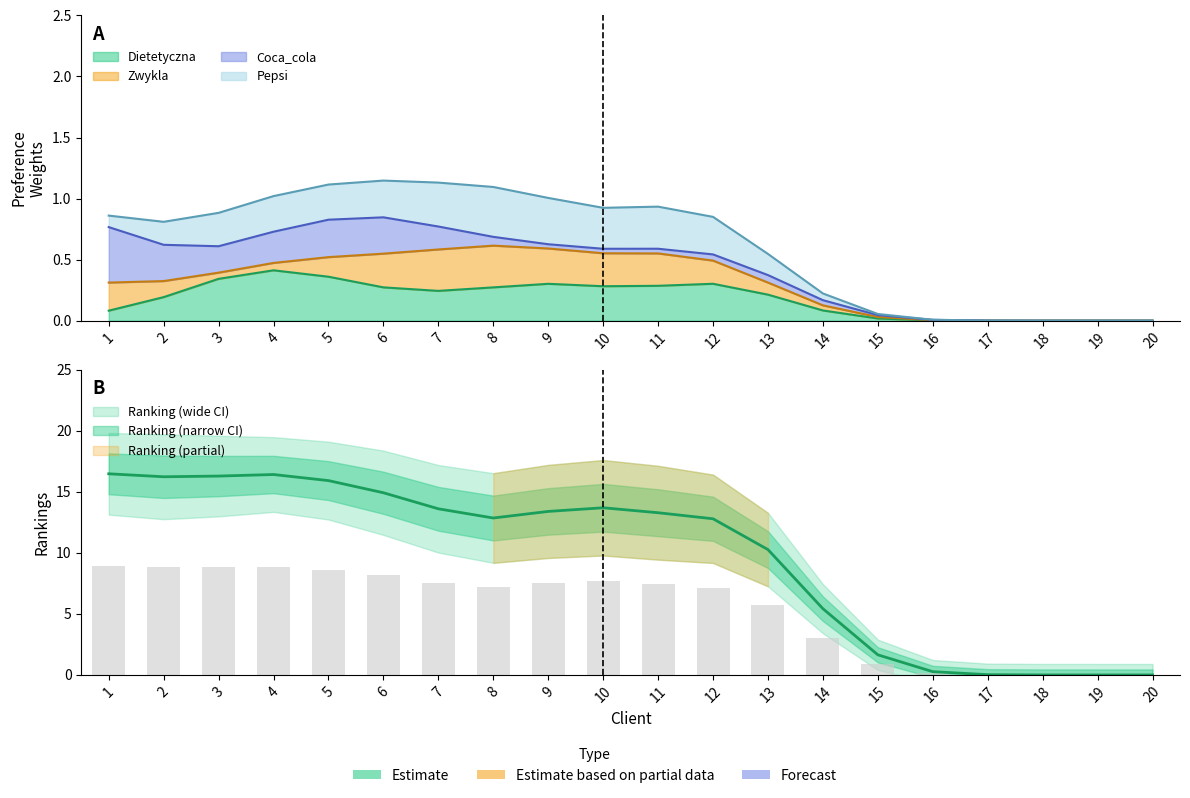

The Pepsi series shows 0.0 at 13. True or false?

False